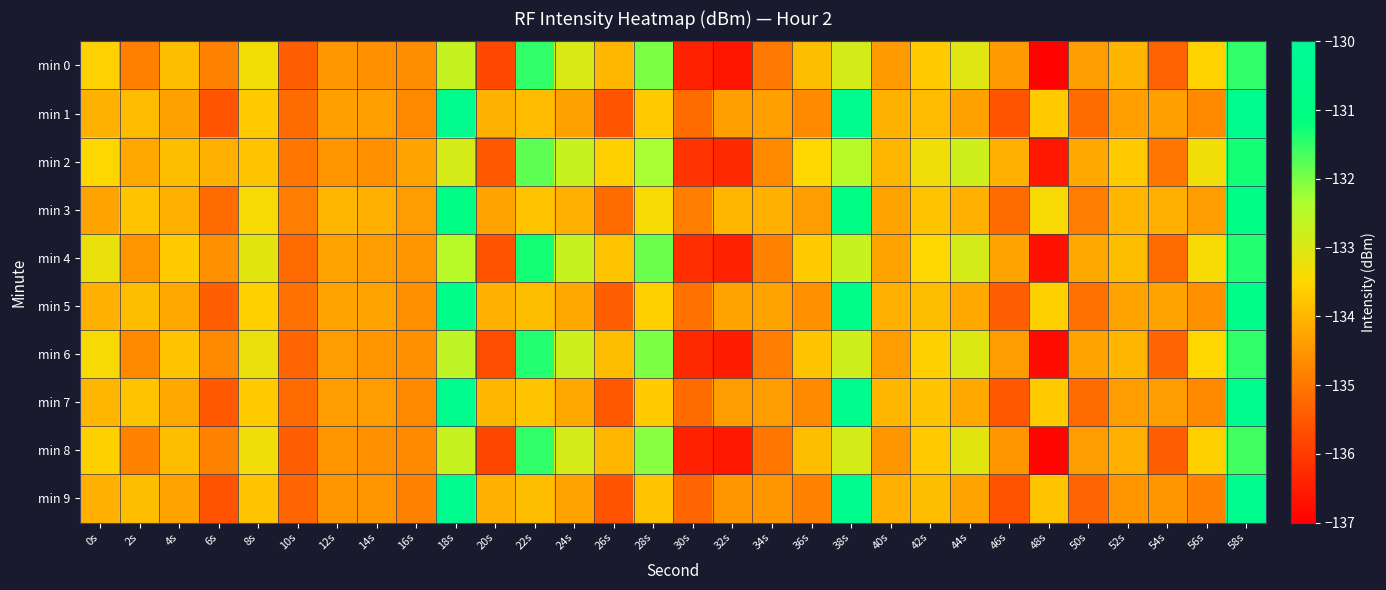

How many distinct data groups are displayed?

10